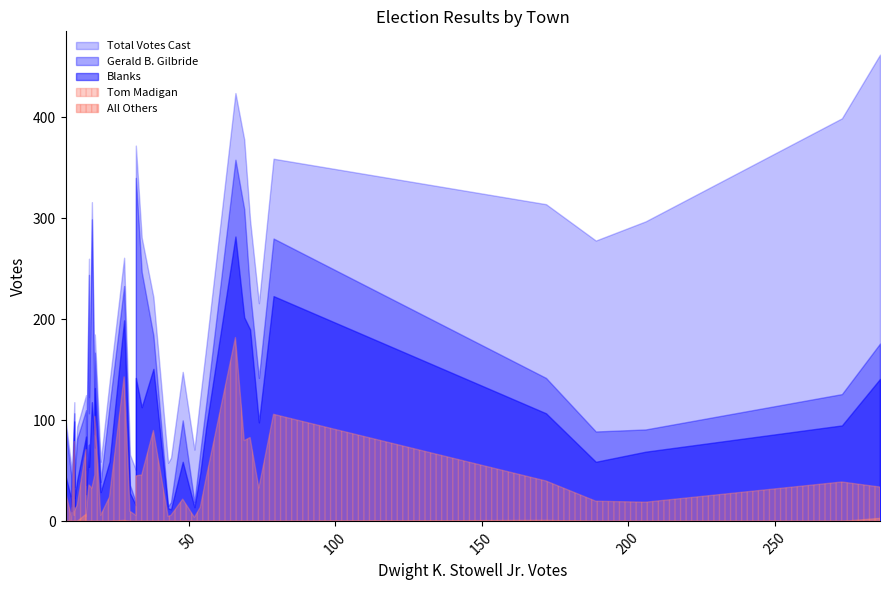

What is the label of the 4th point from the right?

Warwick